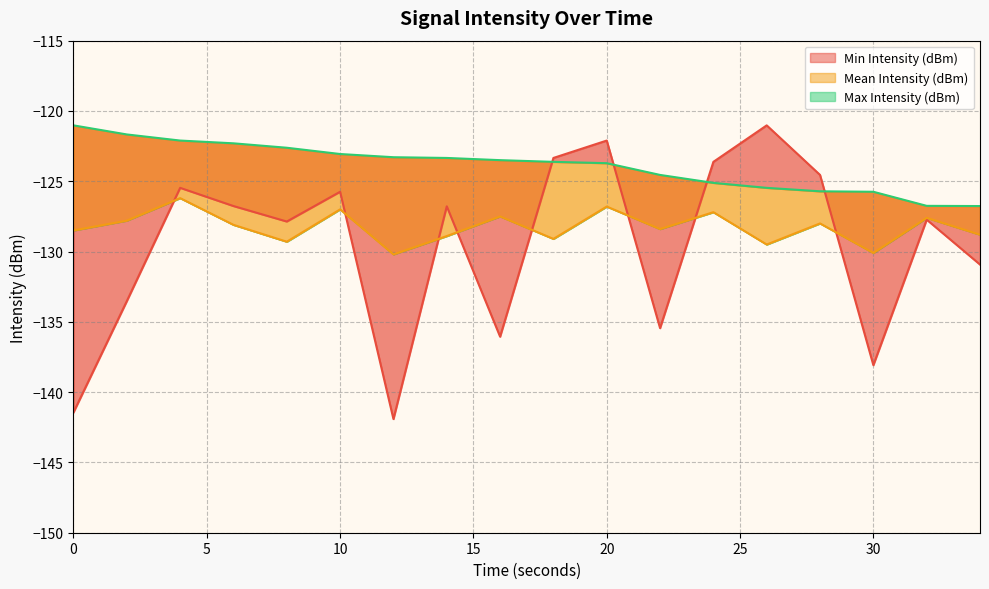

What are all the series names shown in the legend?

Min Intensity (dBm), Mean Intensity (dBm), Max Intensity (dBm)